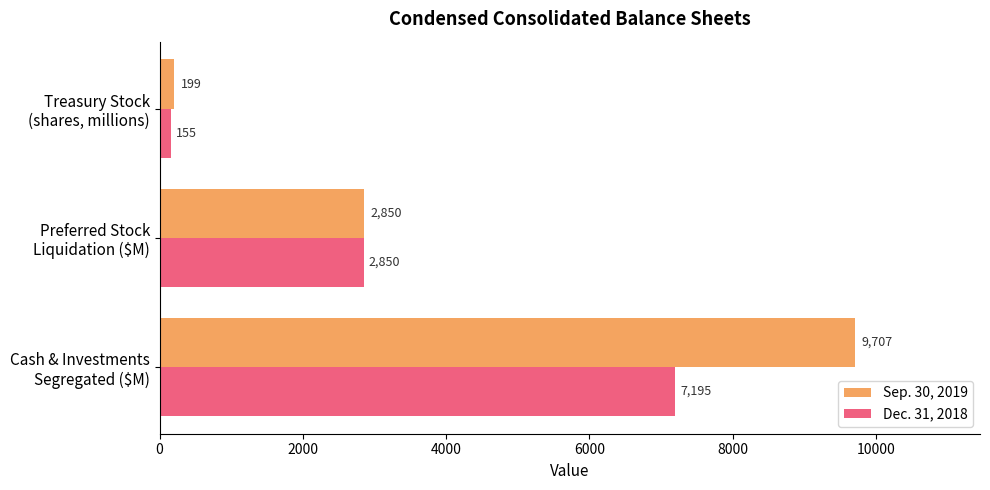

What is the lowest value of the Dec. 31, 2018 series?

155.1